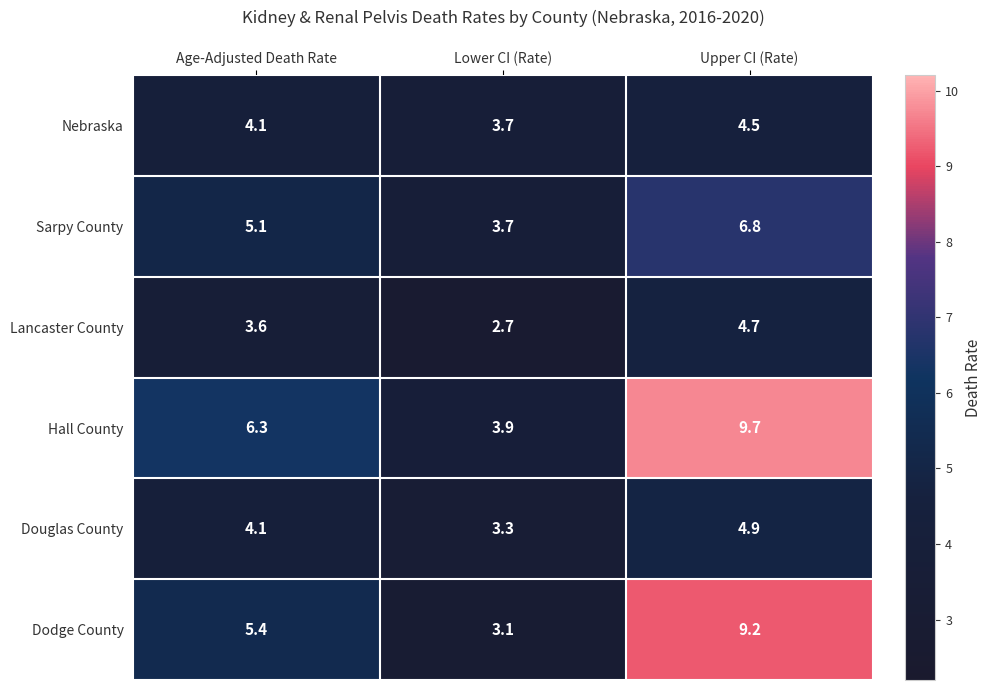

True or false: Douglas County has a value of 4.9 at Upper CI (Rate).

True